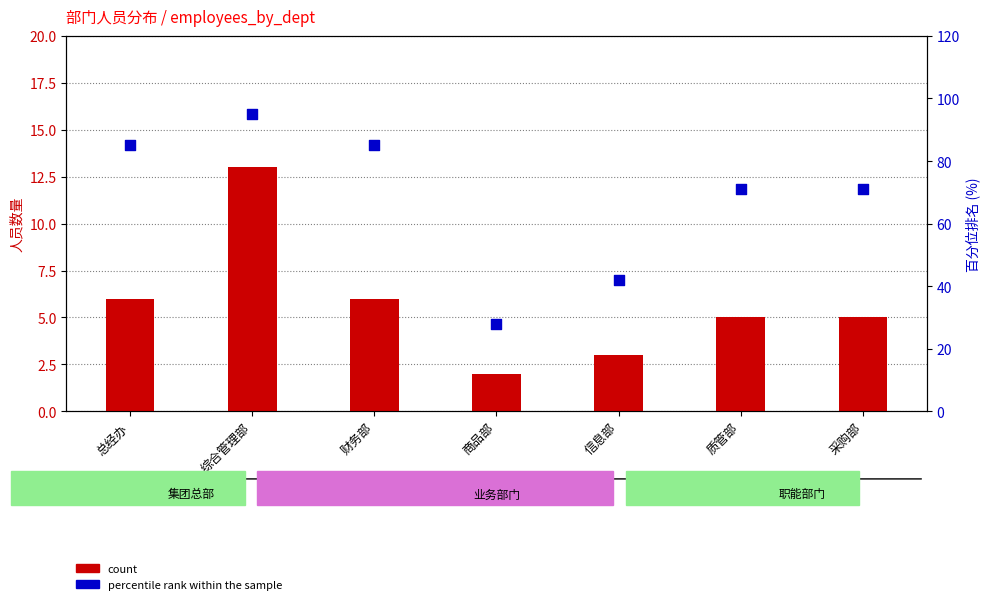

At which category is the sum across all series the highest?

综合管理部